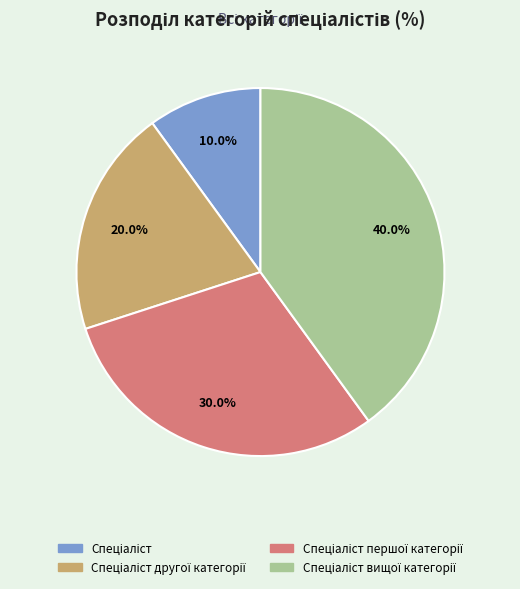

Is there a majority slice in this chart?

No